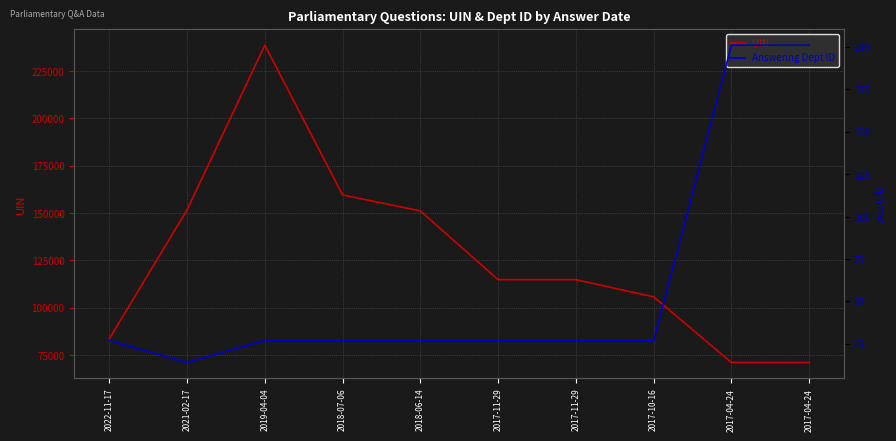

The value of Answering Dept ID at 2017-10-16 is 27. True or false?

True